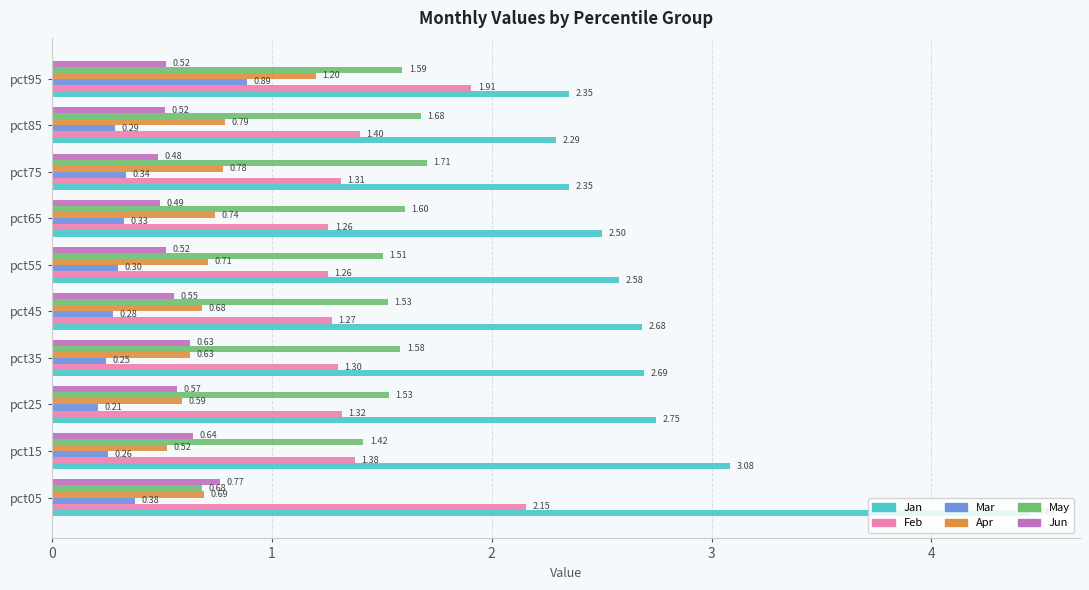

List the series in order of their peak value, lowest first.

Jun, Mar, Apr, May, Feb, Jan